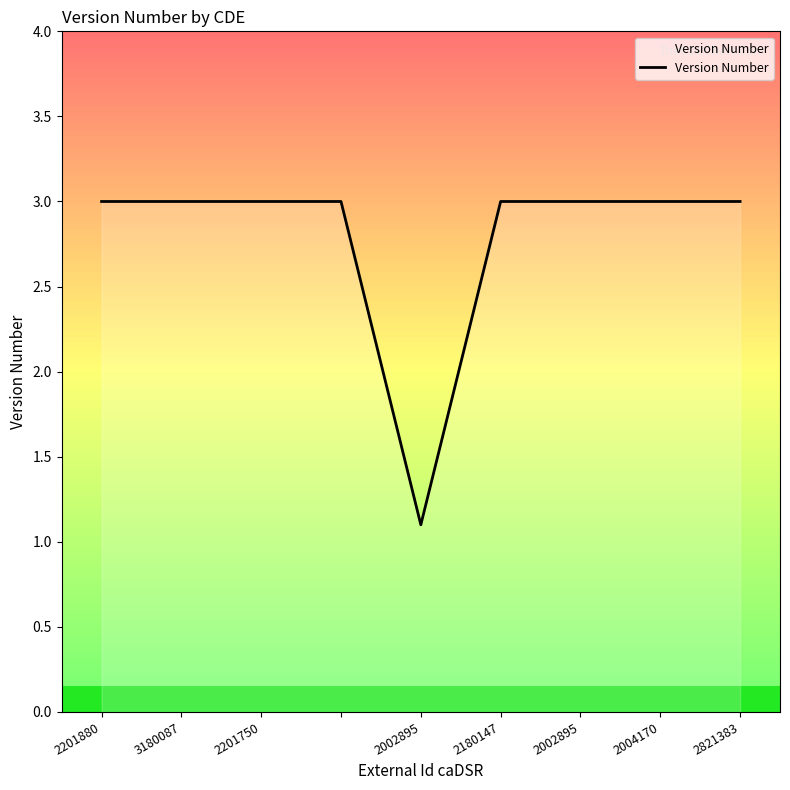

What is the difference between the maximum and minimum values?

1.9